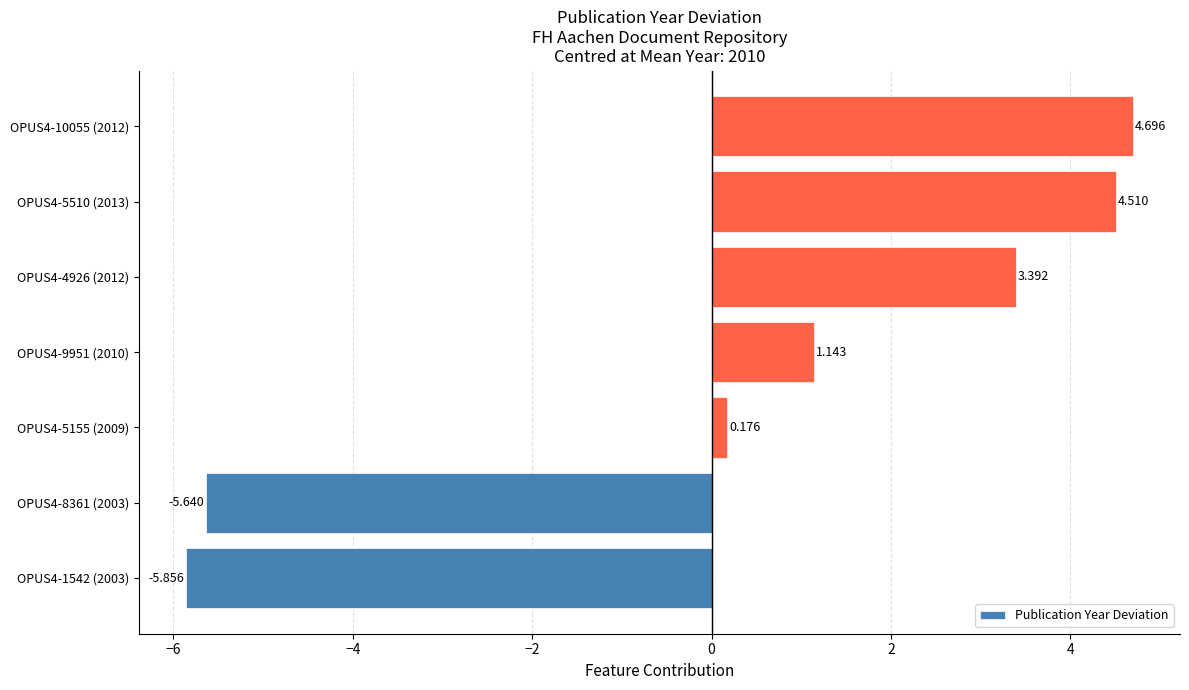

How many values are below zero?

2